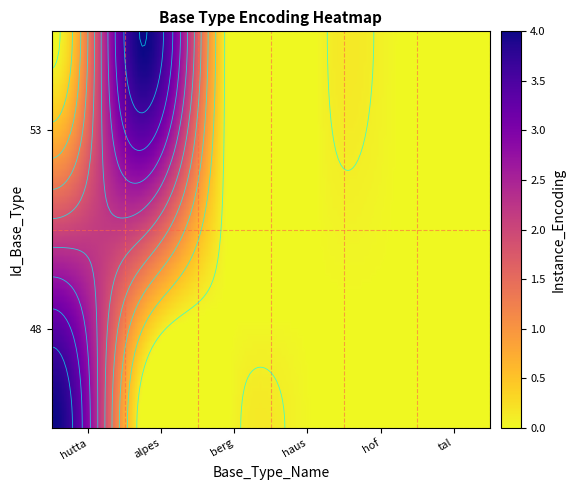

True or false: hutta has a value of -2 at 2.

False